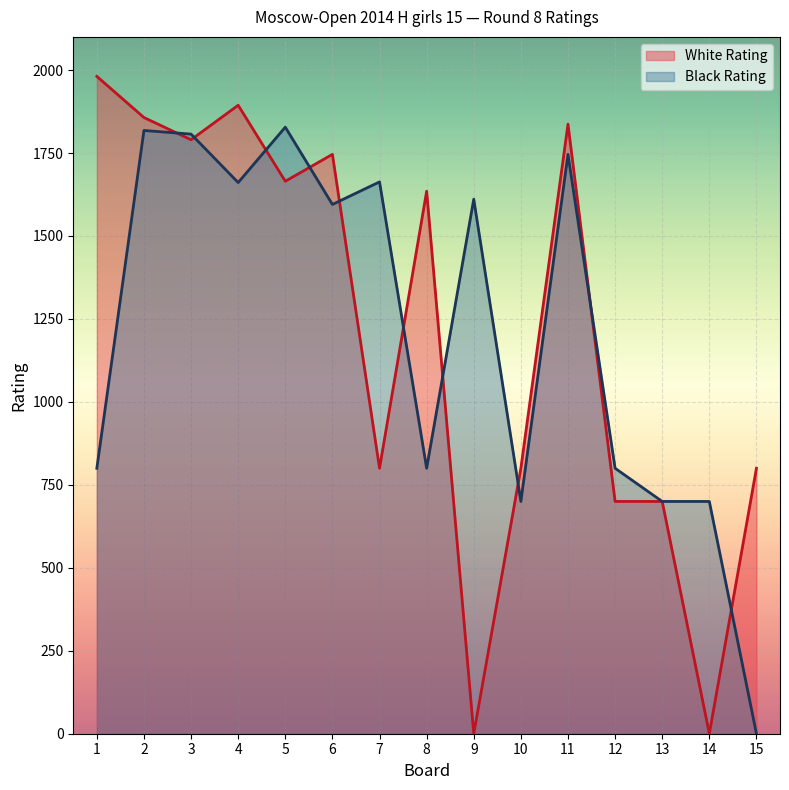

At which category does Black Rating reach its first local valley?

4